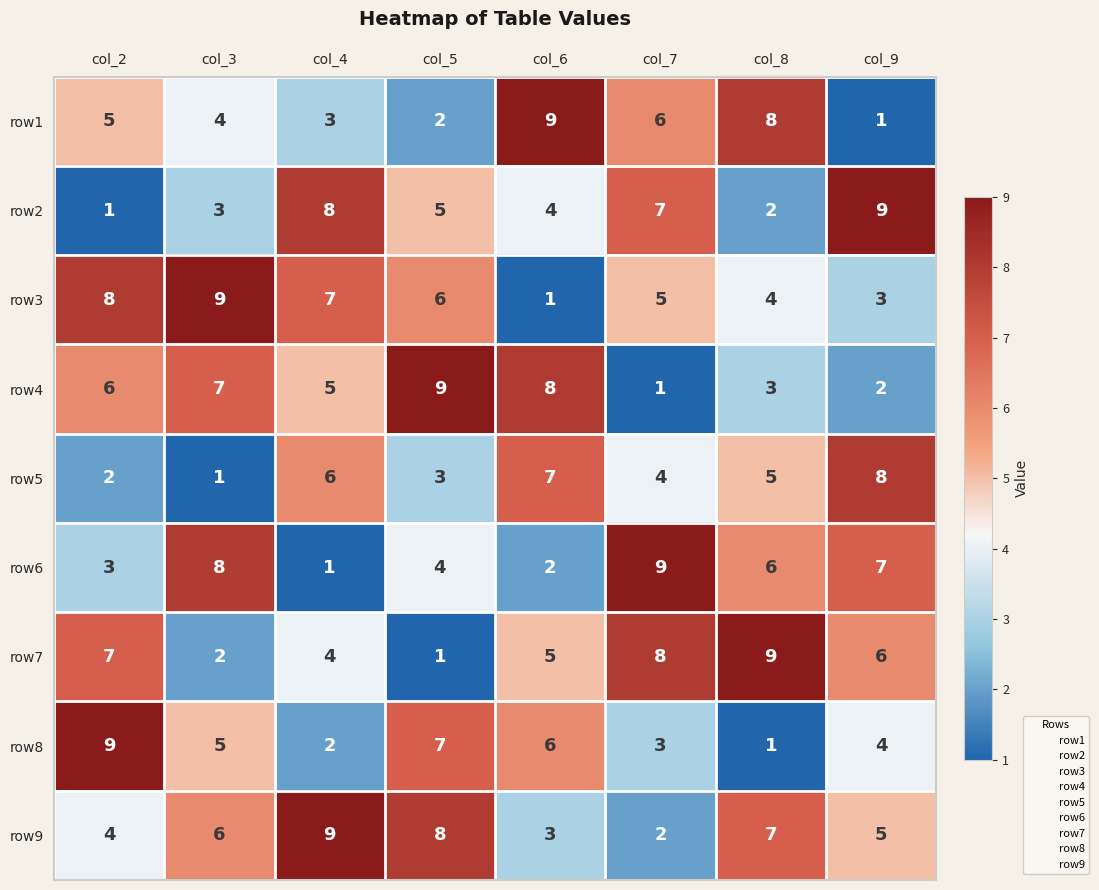

What is the difference between the highest and lowest values at col_7?

8